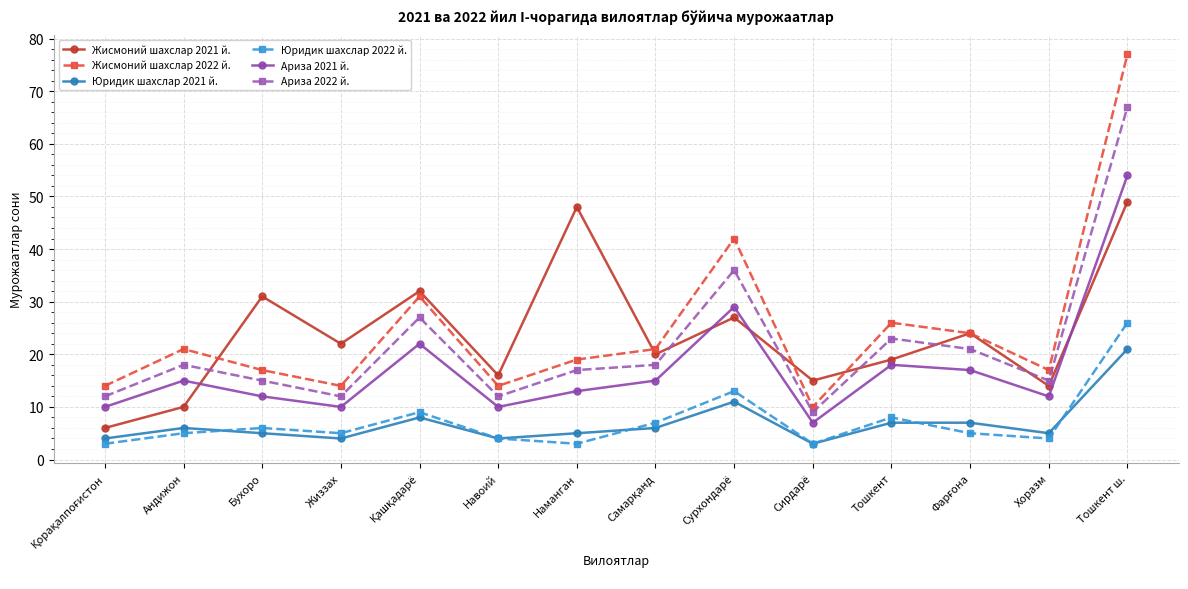

What is the spread (max minus min) of values at Тошкент ш.?

56